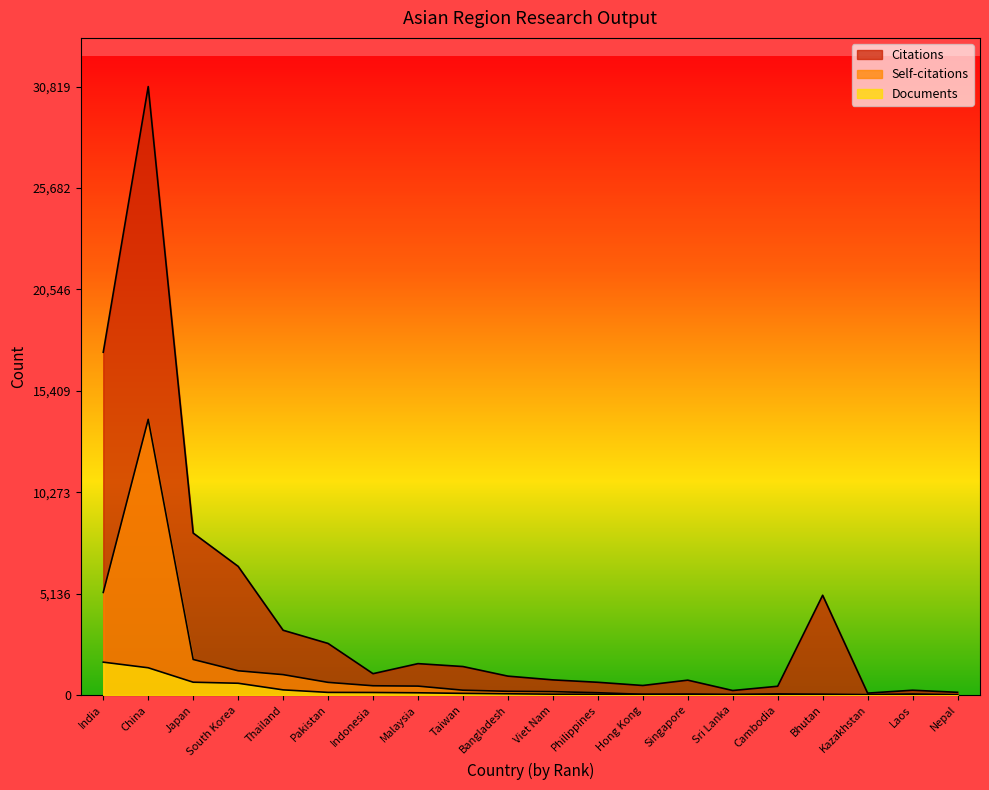

Which series changed the most between India and Kazakhstan?

Citations